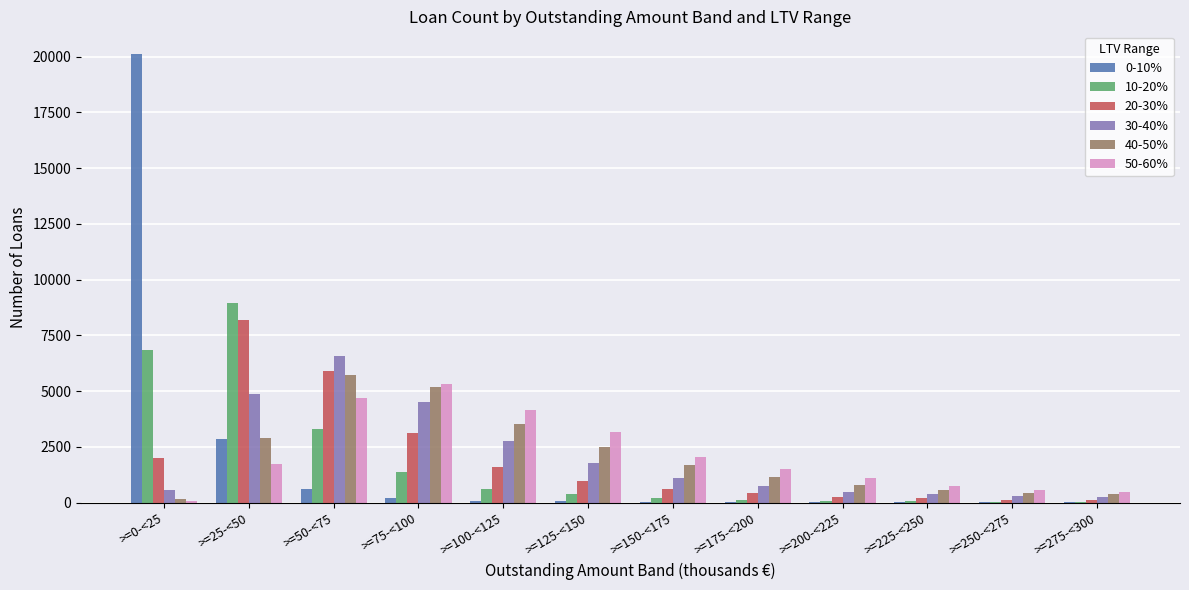

Which series has the widest spread of values?

0-10%